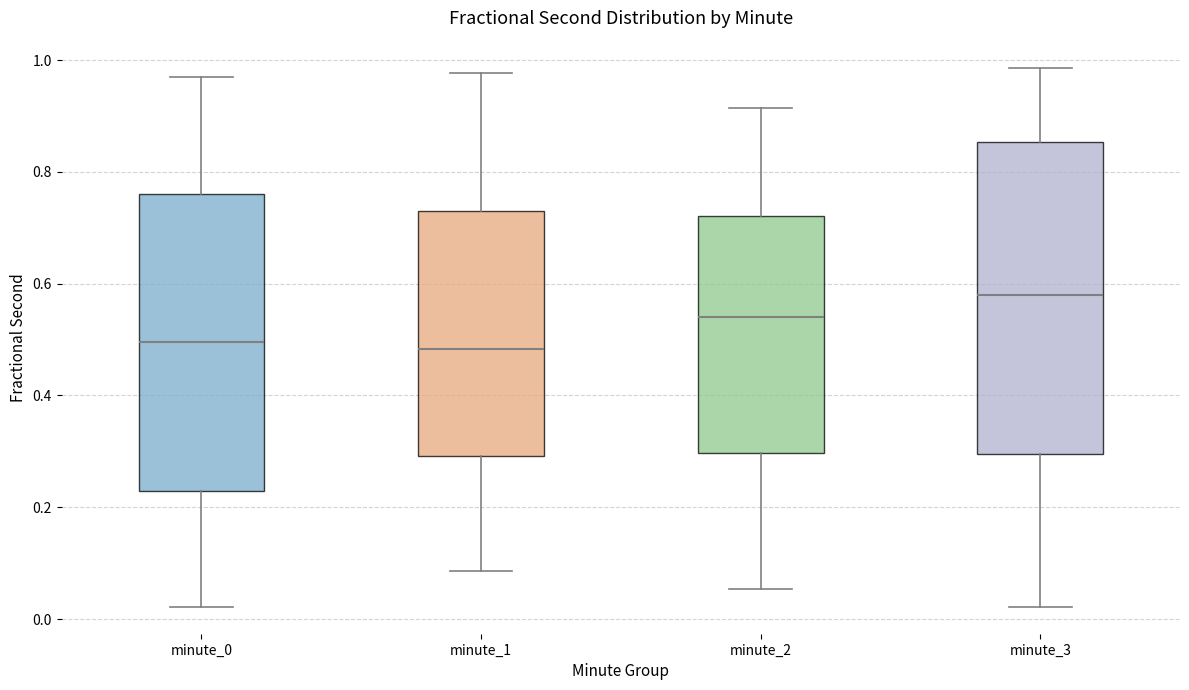

Where does the median line of the box for minute_2 sit on the y-axis? The values are not printed on the chart, so give them approximately, as read against the axis.

0.54